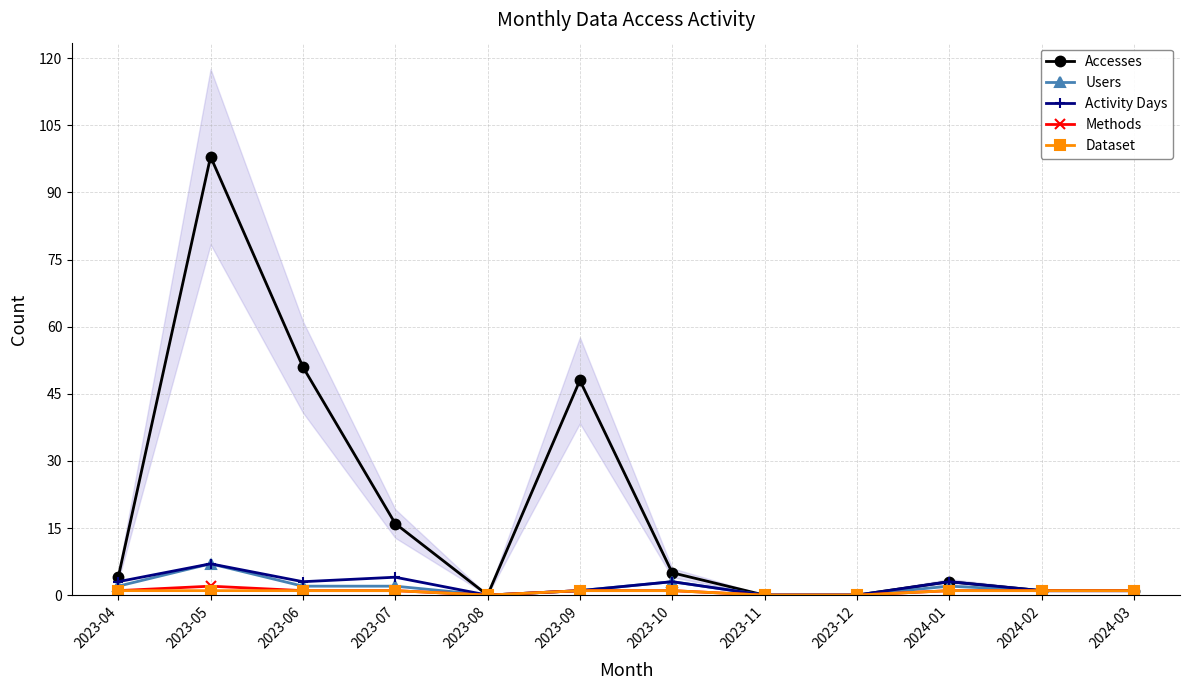

In Activity Days, how many points are higher than both neighbors (excluding endpoints)?

4